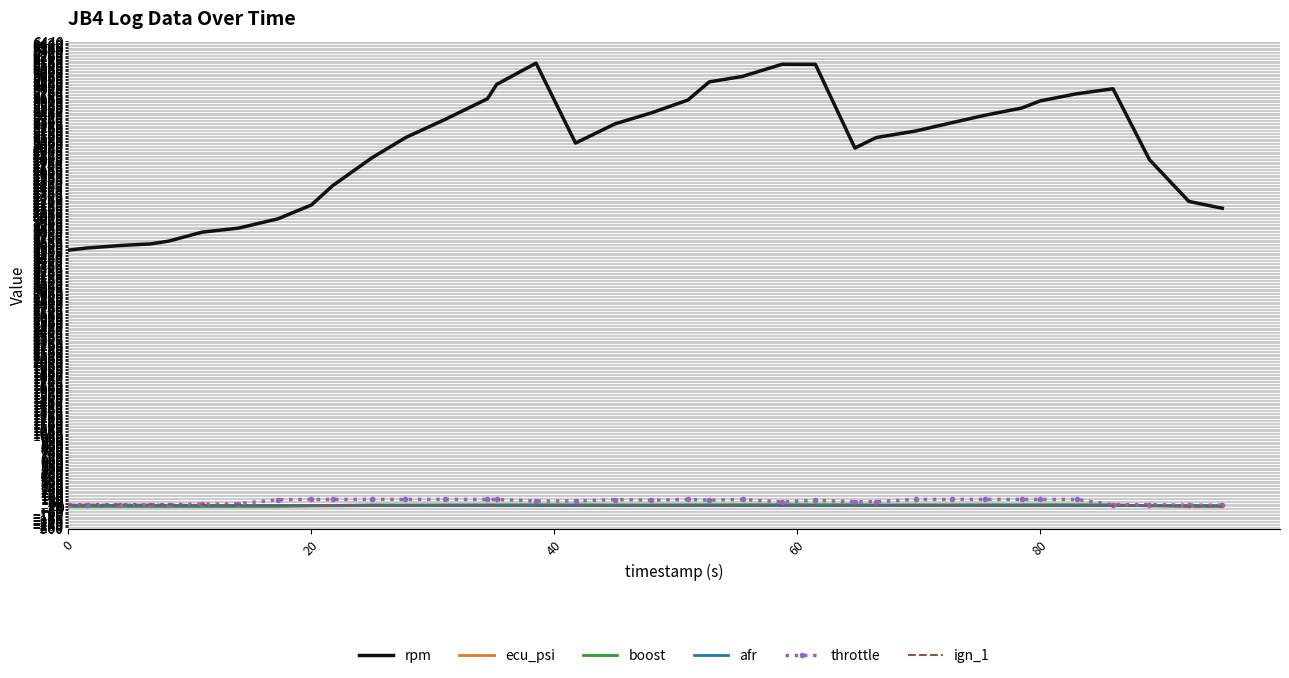

True or false: rpm and boost intersect in this chart.

False